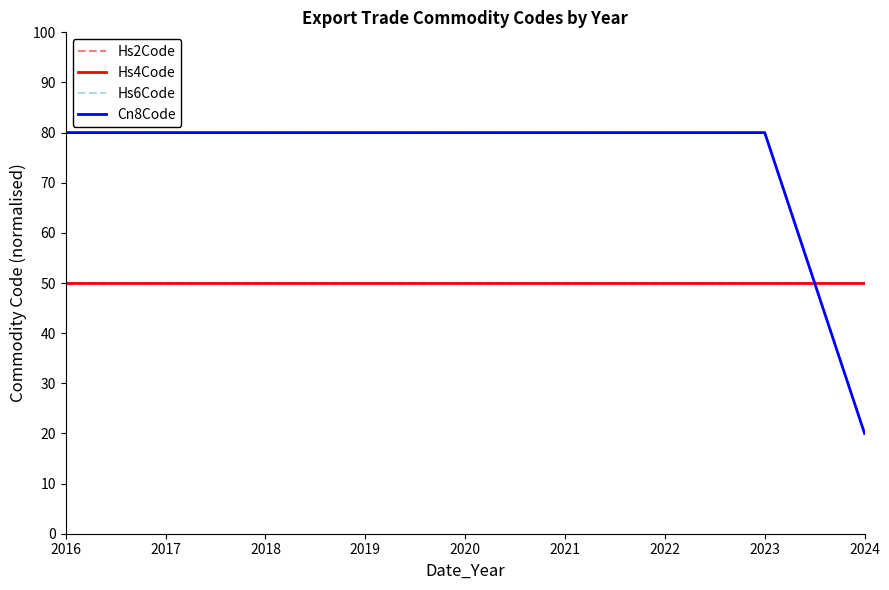

Does the chart display data point markers on the line(s)?

No